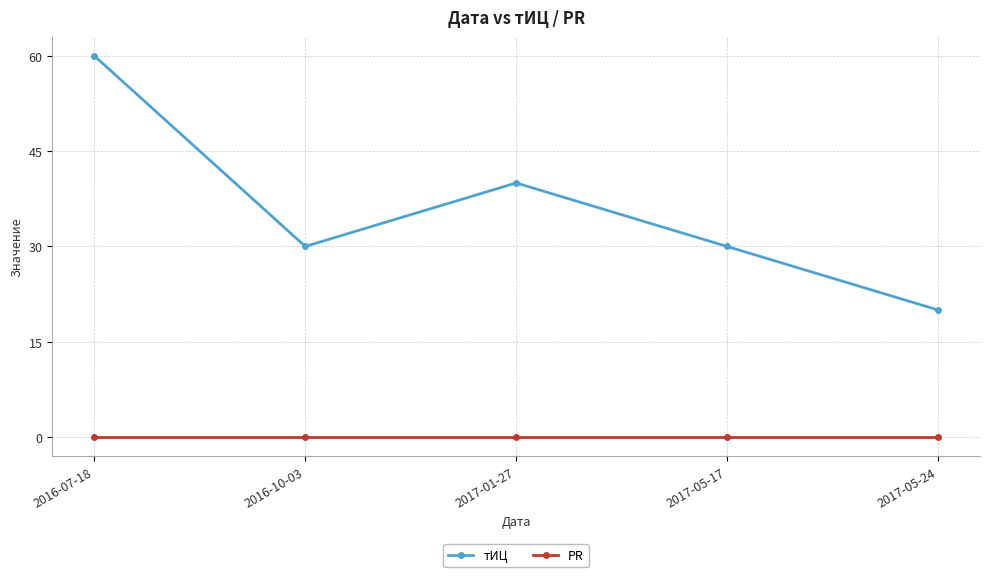

Where does the тИЦ series first go above 30?

2016-07-18